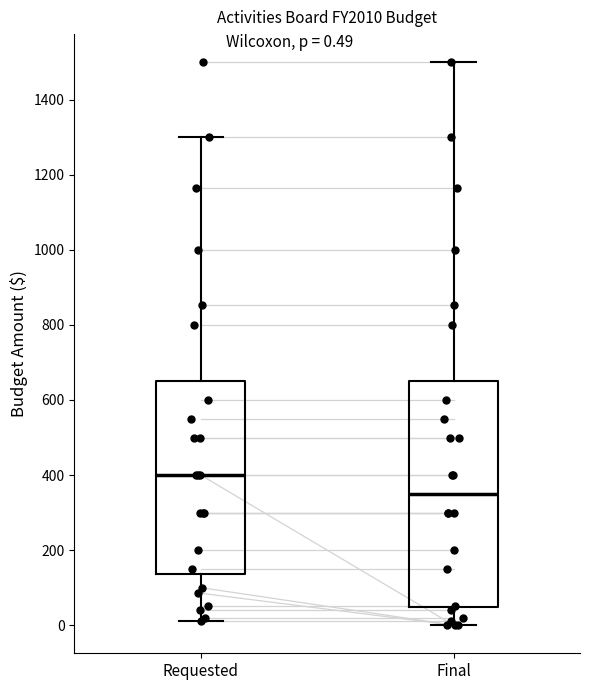

Which box has the lowest median line?

Final